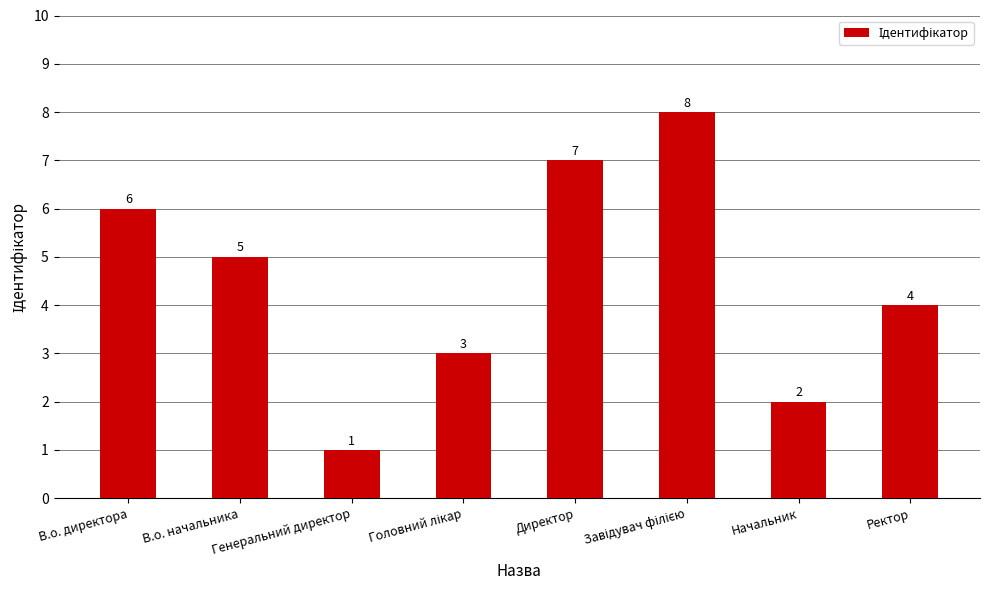

What is the value of the 4th bar from the left?

3